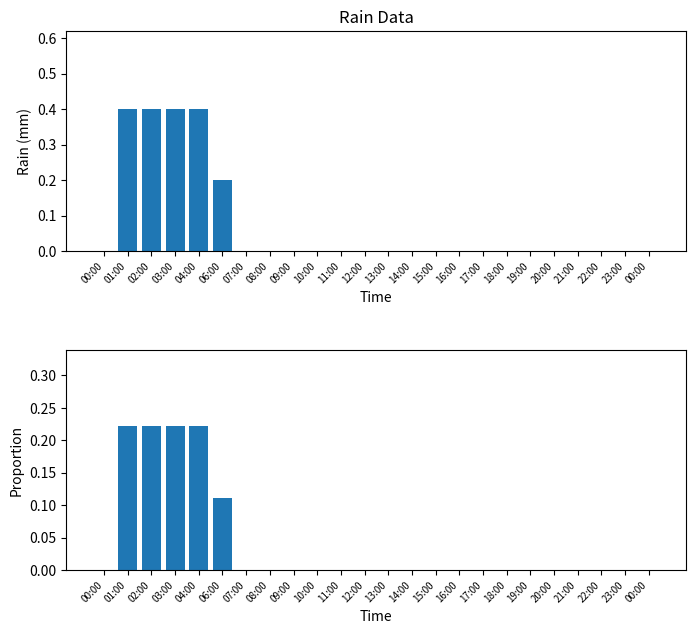

At 07:00, list the series in order from smallest to largest.

rain, rain proportion